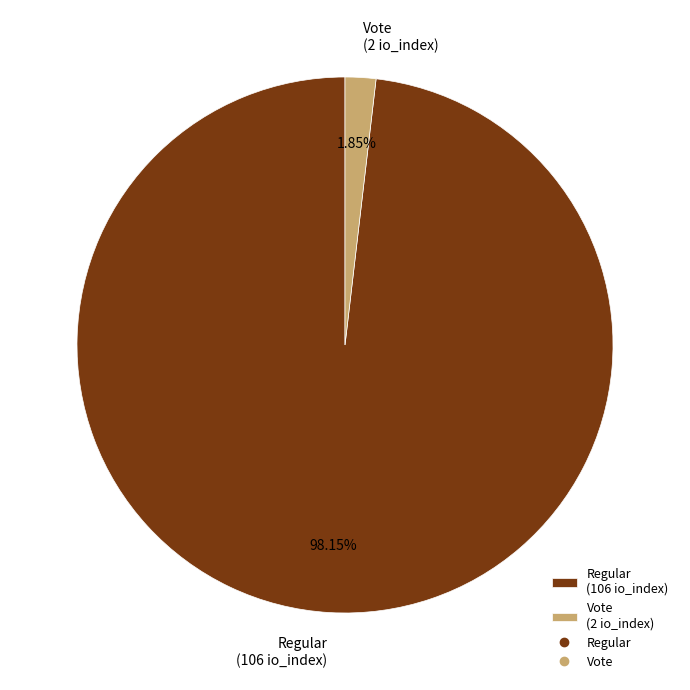

Do Regular (106 io_index) and Vote (2 io_index) together represent more than half of the pie?

Yes